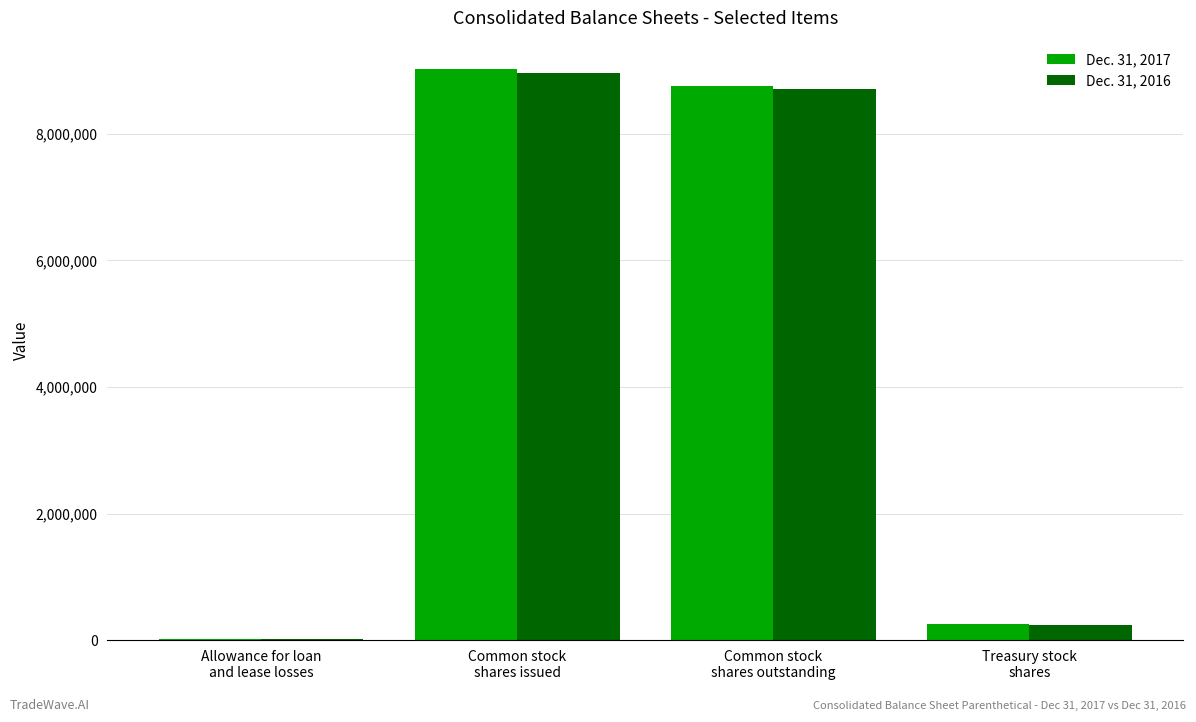

Where is Dec. 31, 2016 nearest to the value 4490075?

Common stock
shares outstanding